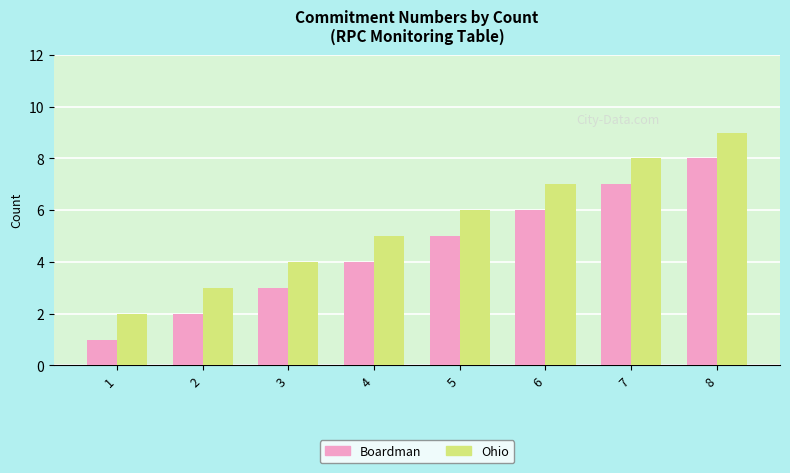

Rank the series by their maximum value, from highest to lowest.

Ohio, Boardman